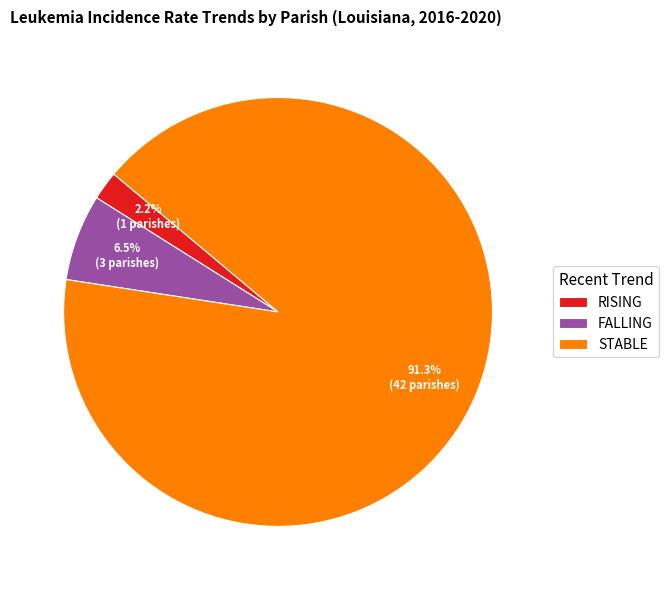

Is the sum of STABLE and FALLING greater than half?

Yes